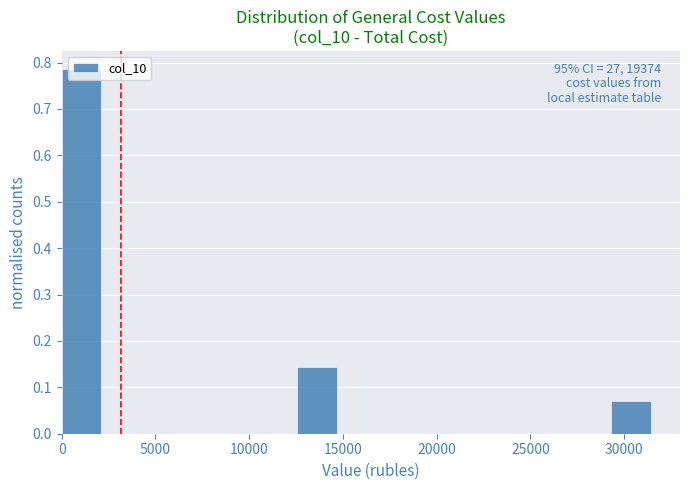

Which range on the x-axis has the tallest bar?

0 to 2000